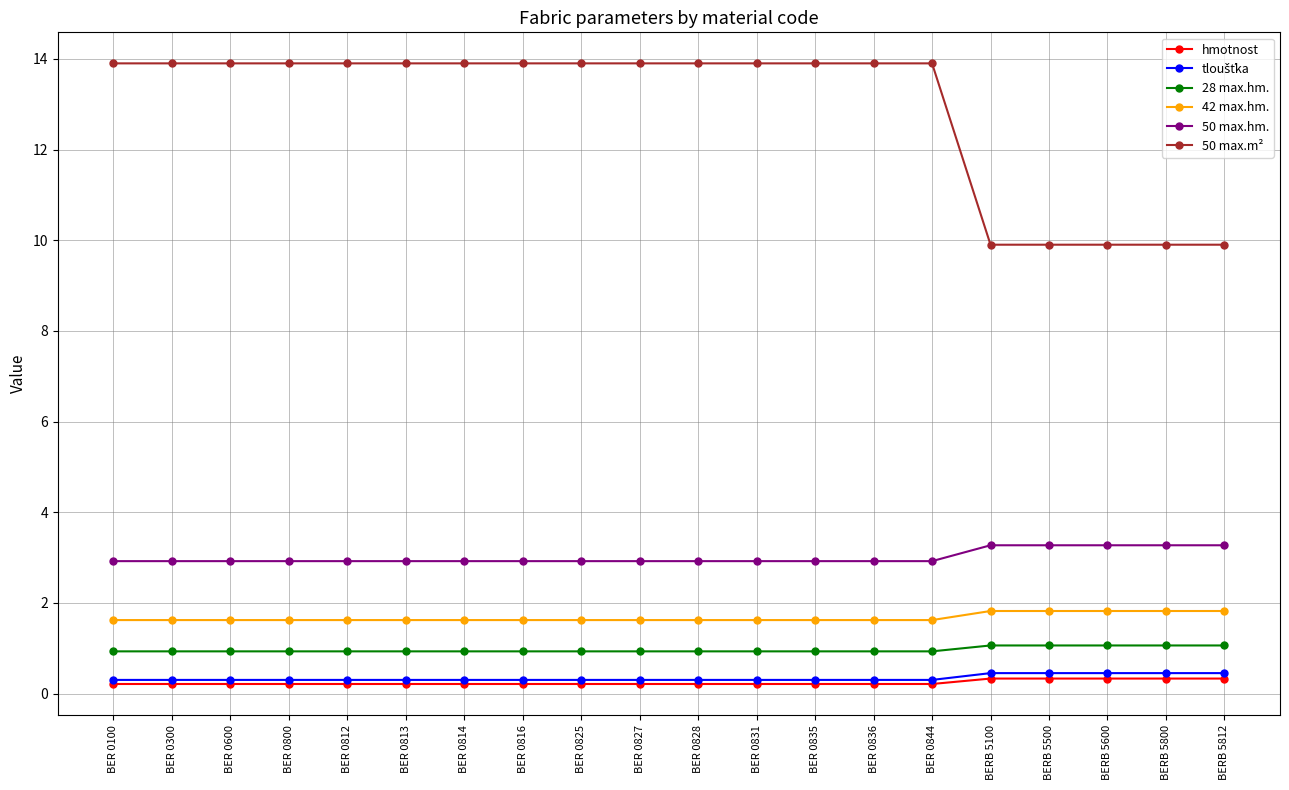

At which label does 50 max.m² first exceed 13?

BER 0100